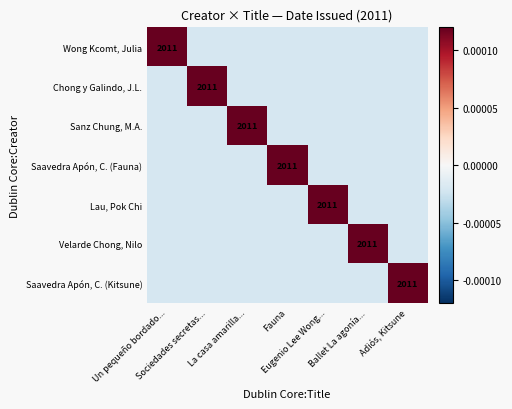

Count the number of data series in this chart.

7